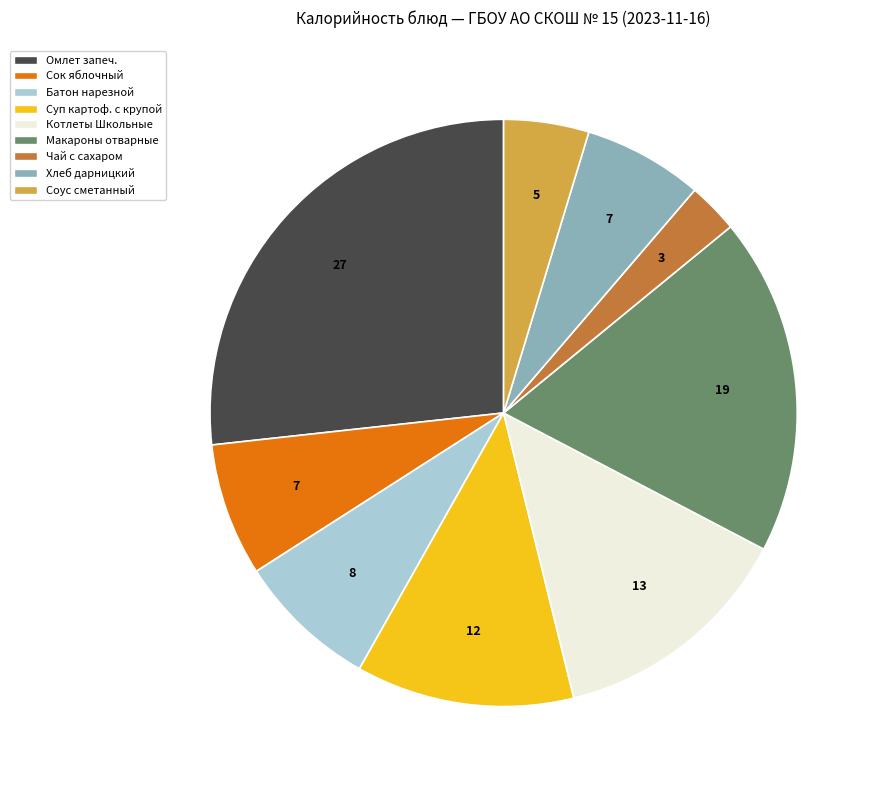

Is the sum of Хлеб дарницкий and Батон нарезной greater than half?

No